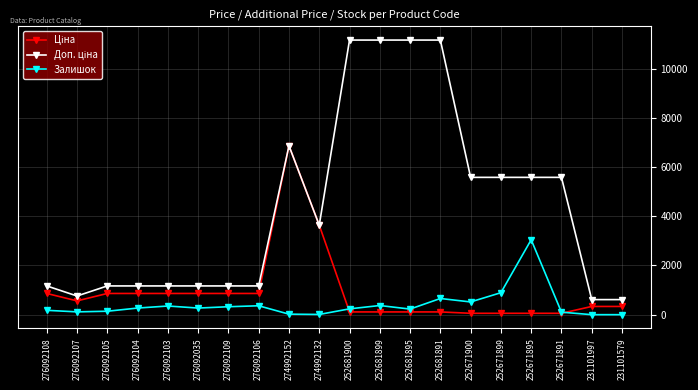

What is the total value across all series at 276092104?

2301.1